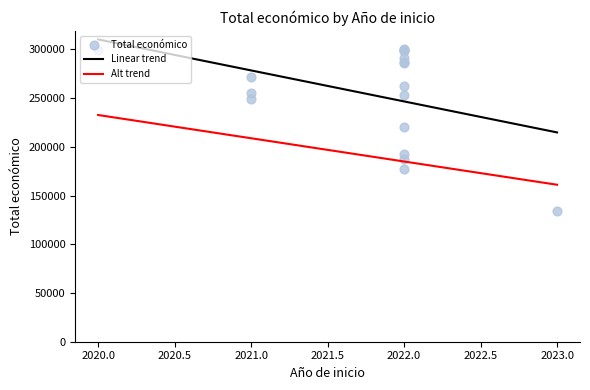

Approximately how many times larger is the value at 2020 compared to 2022?

1.0